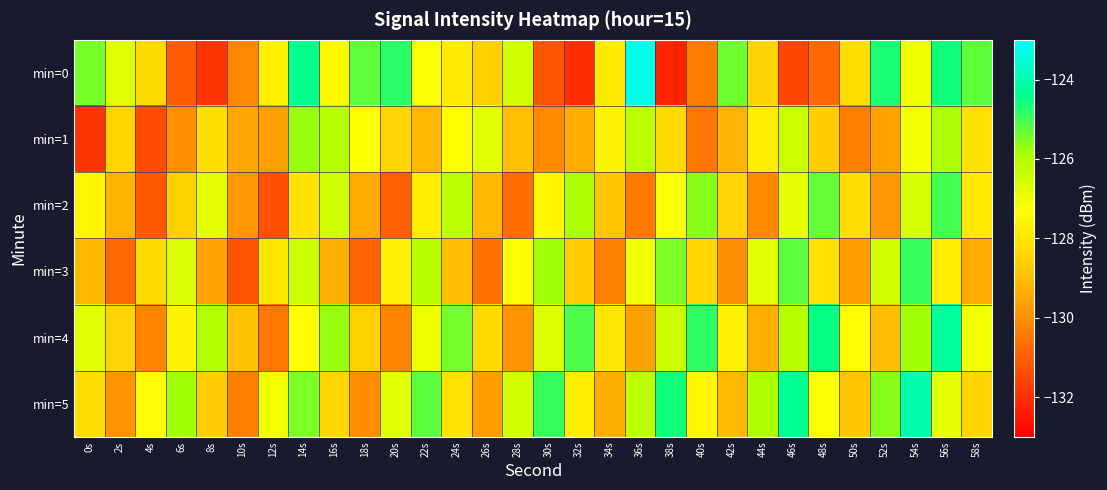

Which series has the largest total across all categories?

min=5